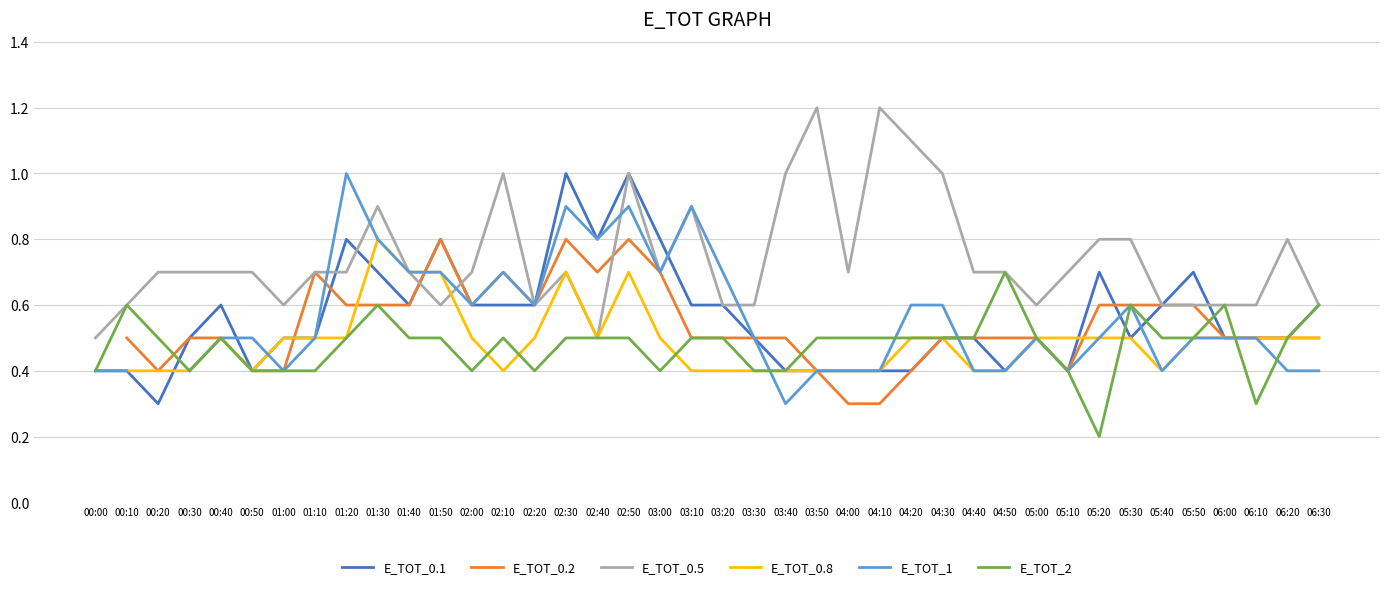

What is the label of the 37th point from the left?

06:00